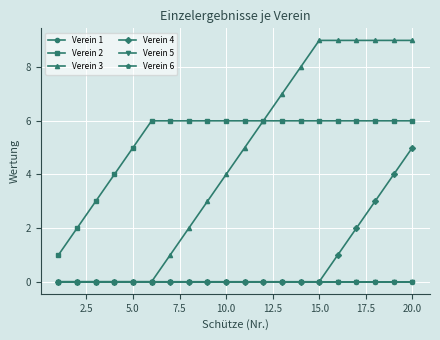

Is this an area chart (filled region under the line)?

No